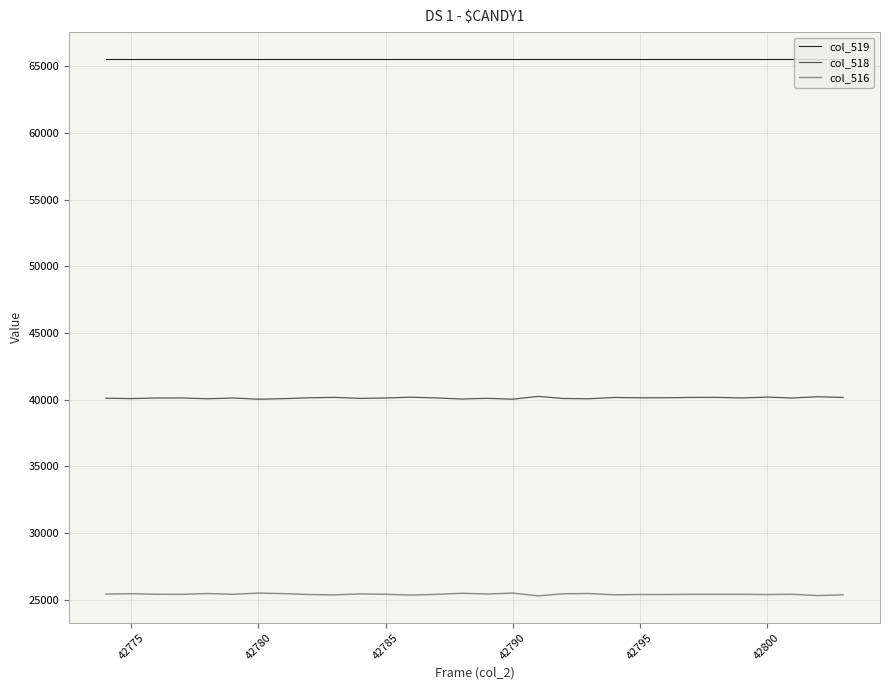

Which series has the largest total across all categories?

col_519